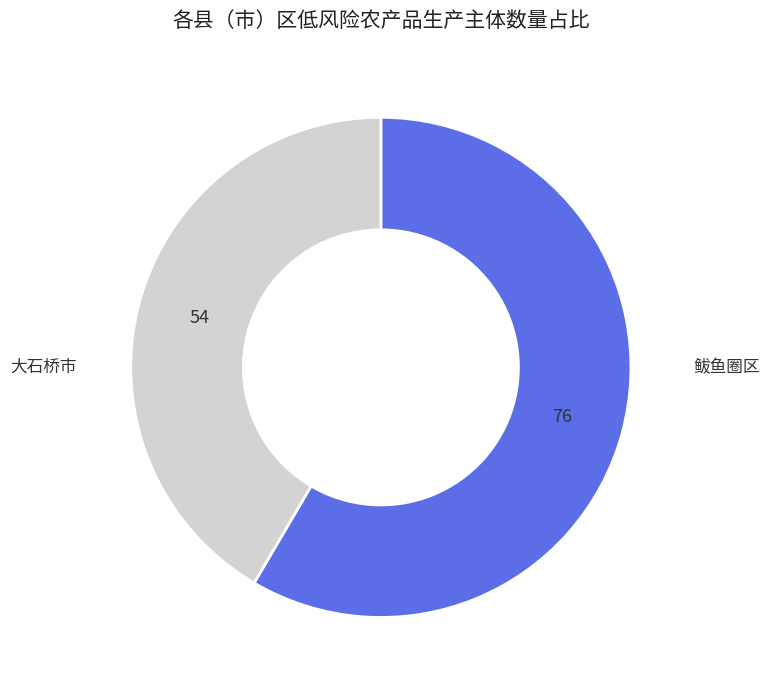

How many segments does this pie chart have?

2